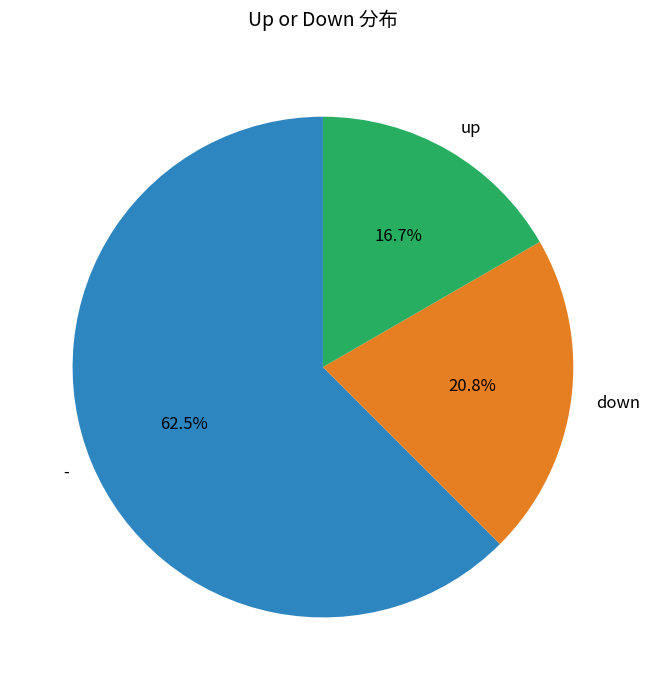

Which category has the biggest portion of the pie?

-